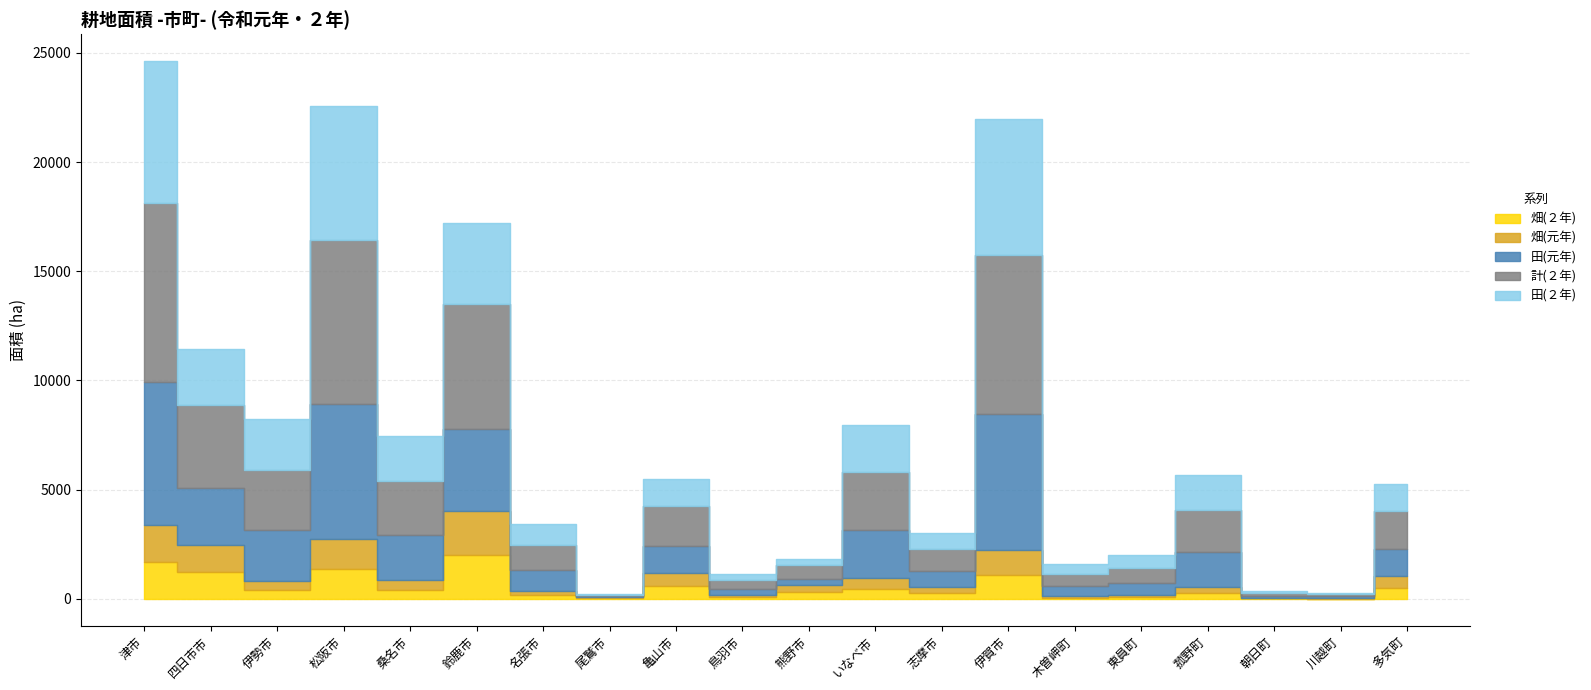

How many interior local valleys does the 田(２年) series have?

7